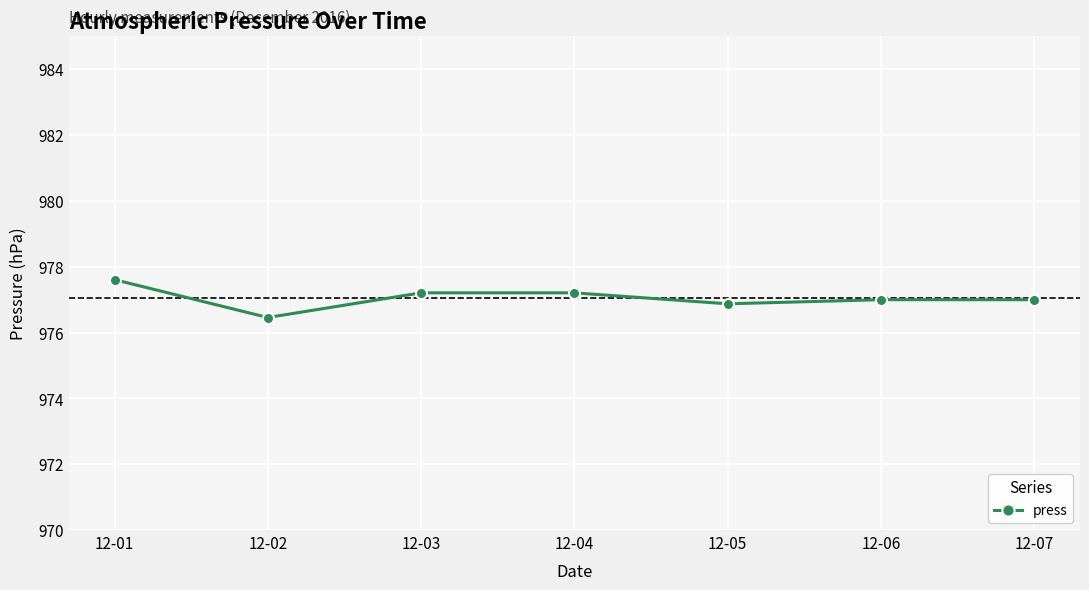

The value at 12-07 is 473.9. True or false?

False